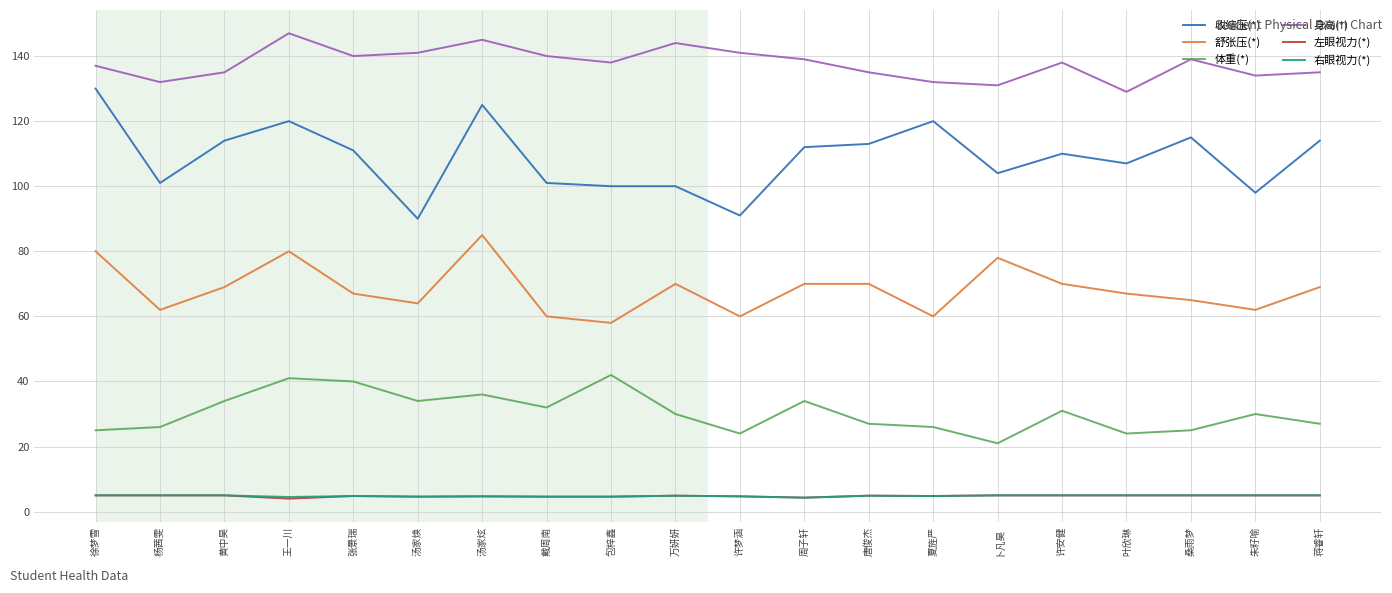

Between 张景瑞 and 许梦涵, which series saw the biggest shift?

收缩压(*)